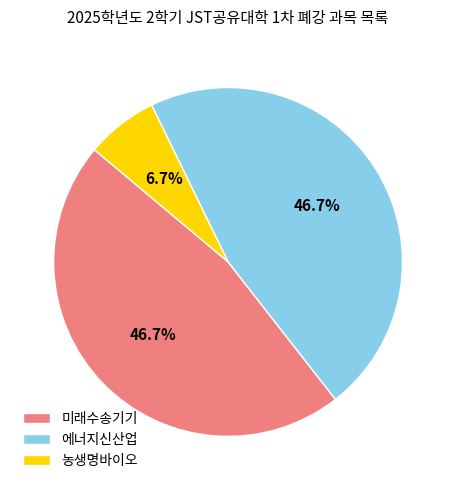

What is the smallest slice in the pie chart?

농생명바이오